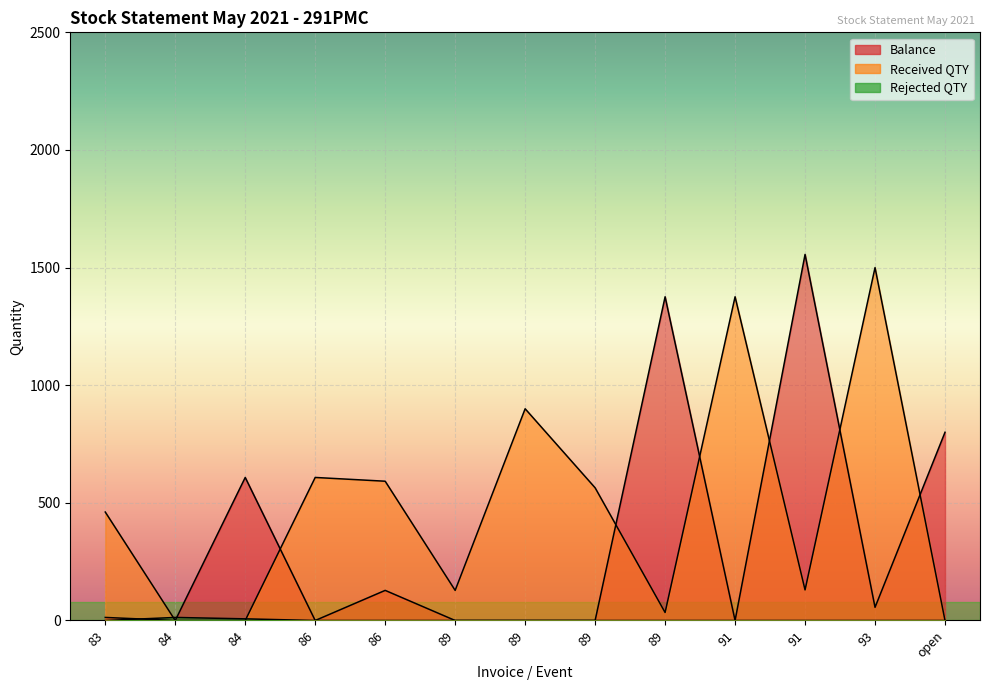

Is it true that Rejected QTY equals -8 at open?

False